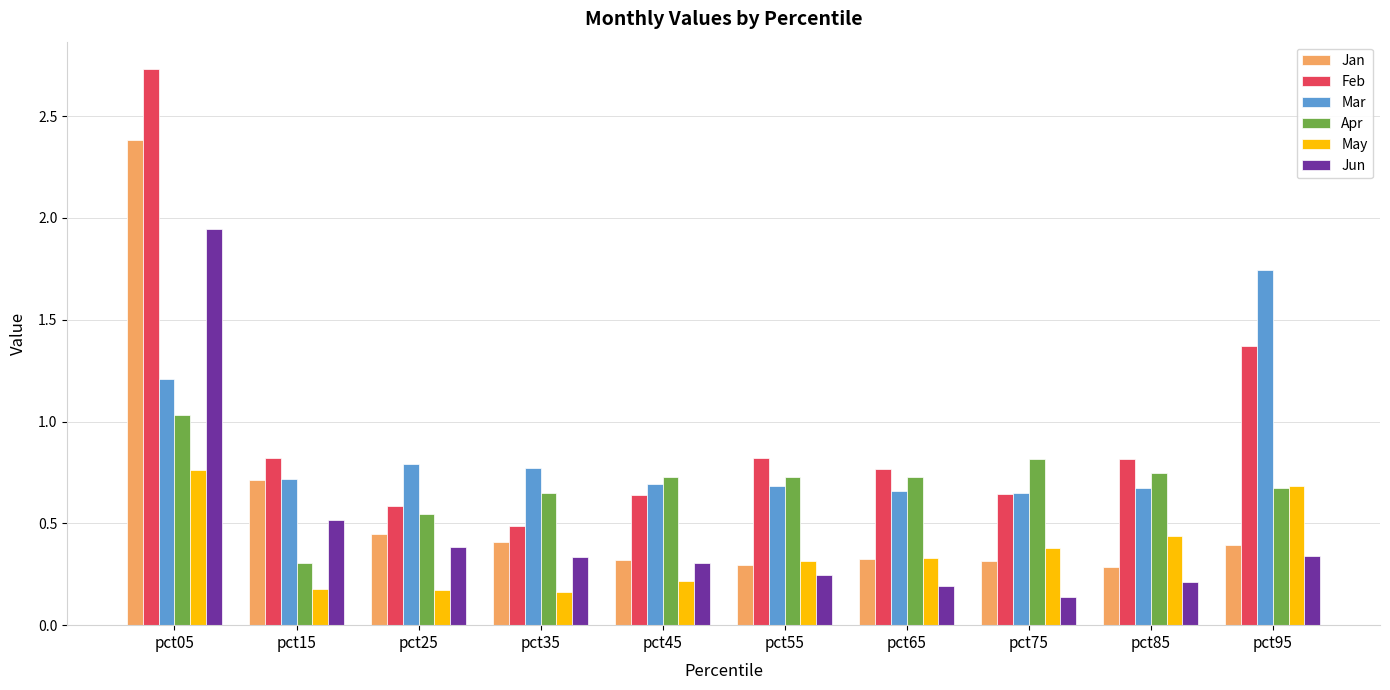

What is the sum of the Feb values at pct35 and pct05?

3.2